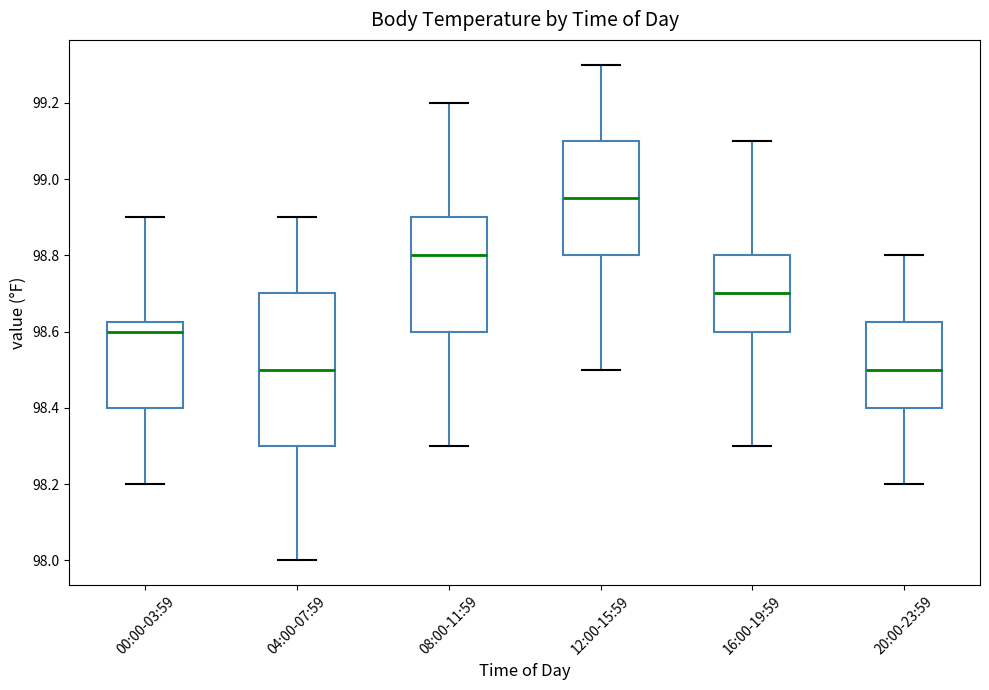

Comparing the boxes themselves (not the whiskers), which one is the tallest?

04:00-07:59